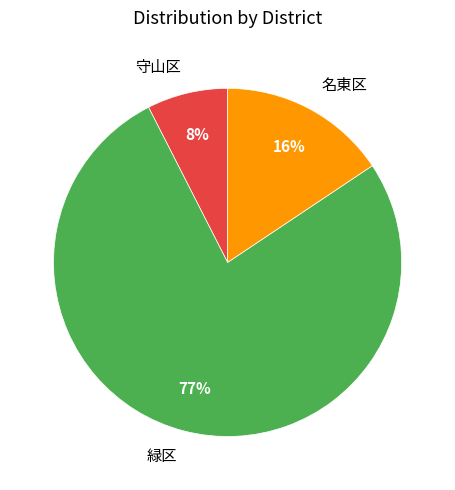

Between 守山区 and 名東区, which is larger?

名東区